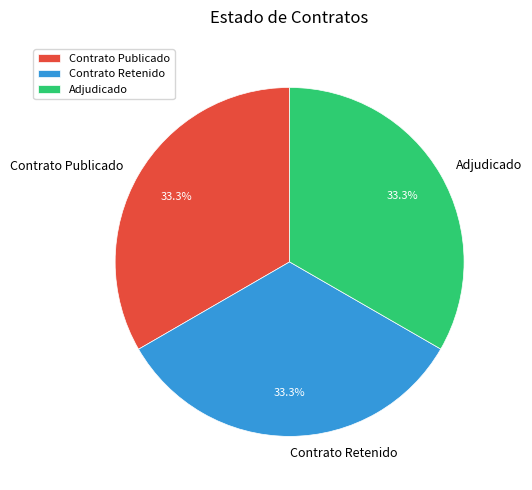

Approximately how many times larger is the value at Contrato Retenido compared to Adjudicado?

1.0